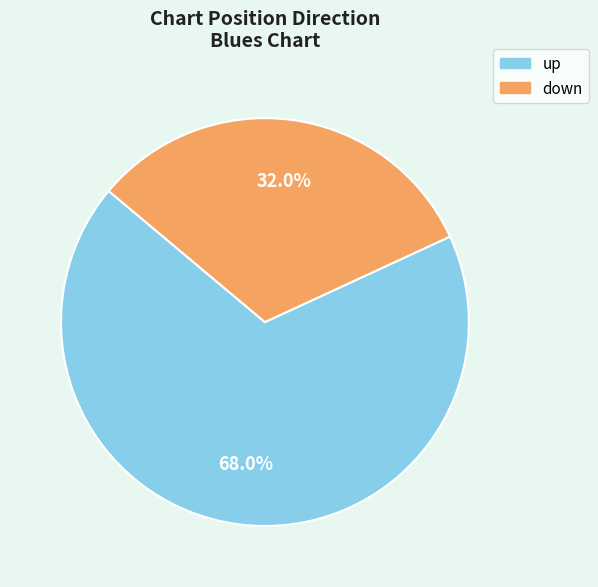

To the nearest percent, what is the combined percentage of down and up?

100%